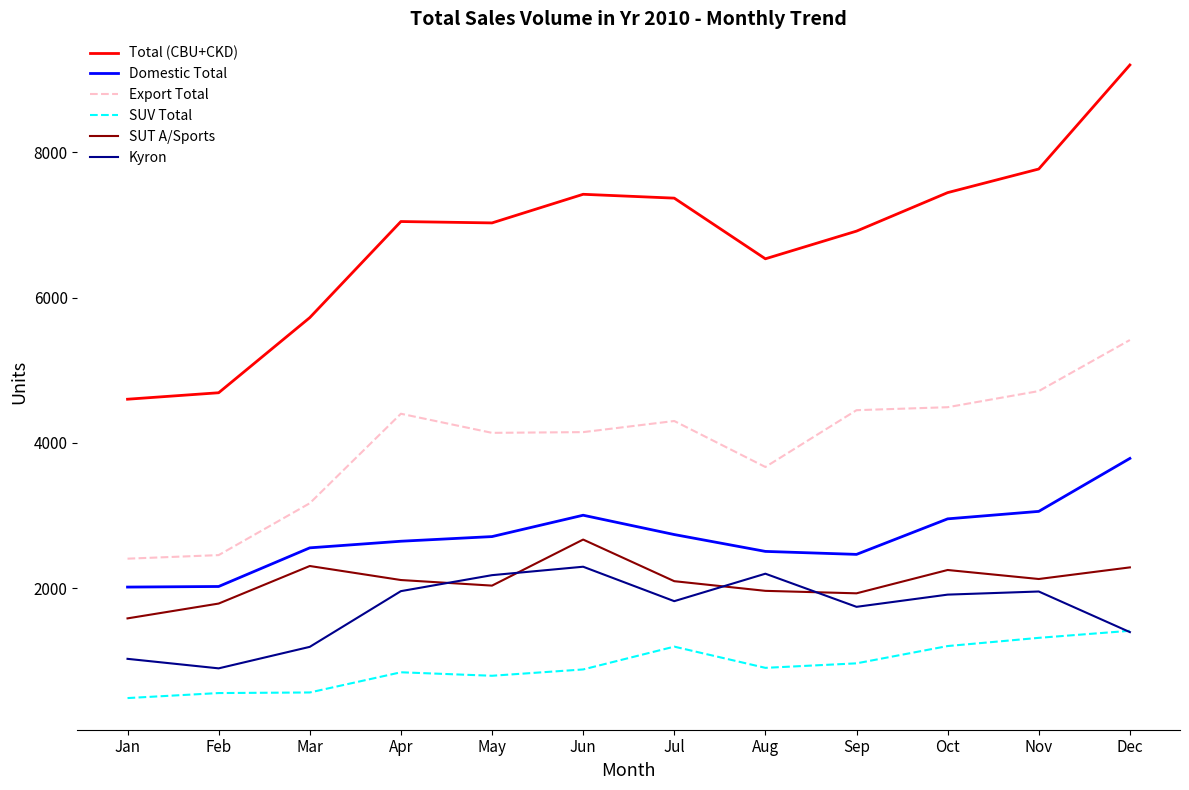

Rank the series at Sep from lowest to highest value.

SUV Total, Kyron, SUT A/Sports, Domestic Total, Export Total, Total (CBU+CKD)